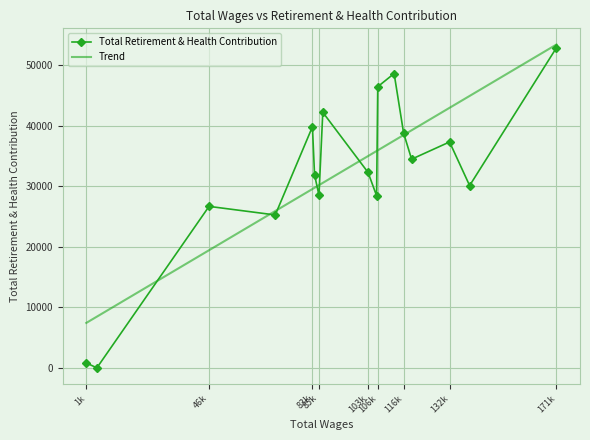

What is the maximum value shown in the chart?

52850